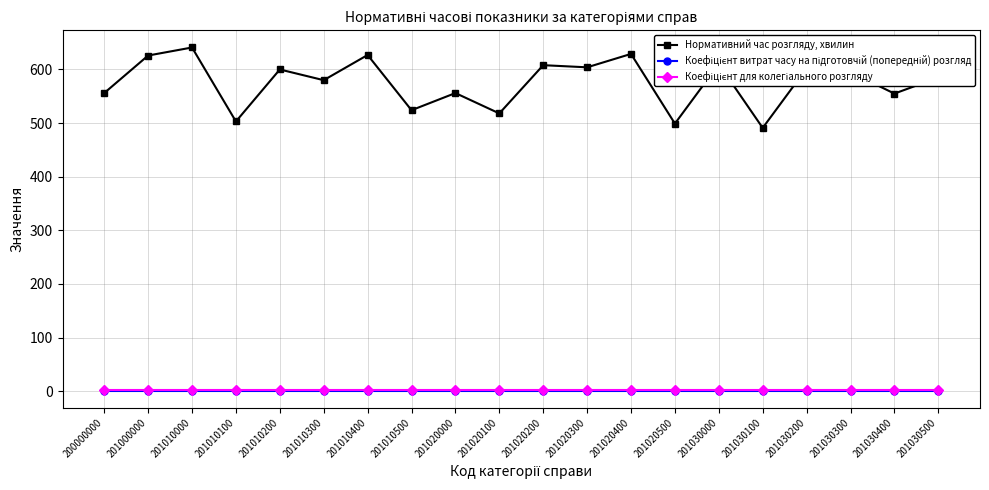

True or false: Нормативний час розгляду, хвилин has a value of 556.0 at 201020000.

True